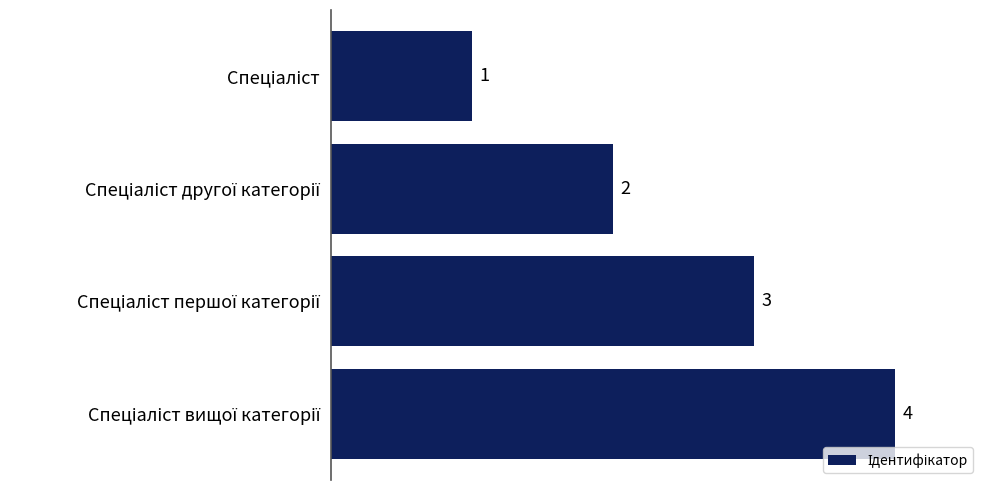

Reading bottom to top, transcribe all the data shown in this chart.

4	3	2	1